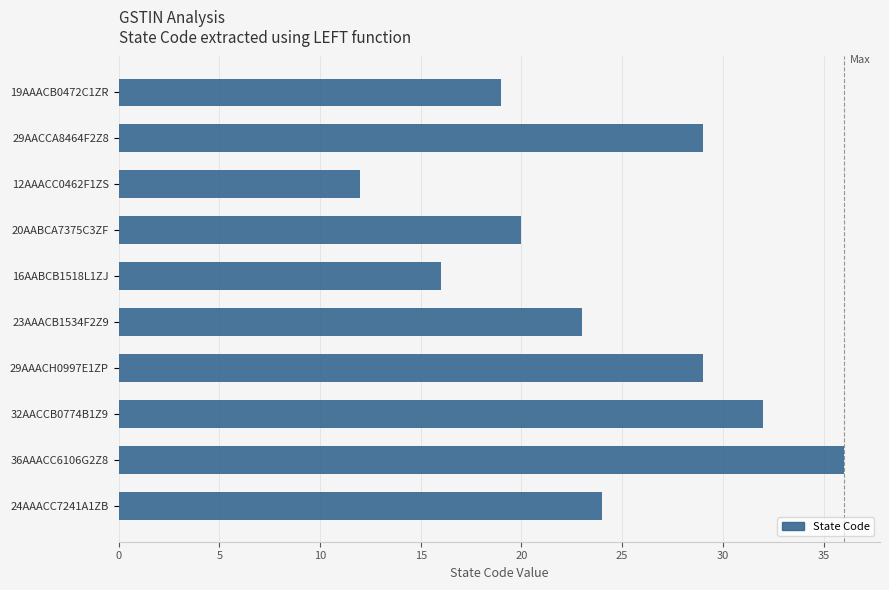

Where is the data nearest to the value 24?

24AAACC7241A1ZB